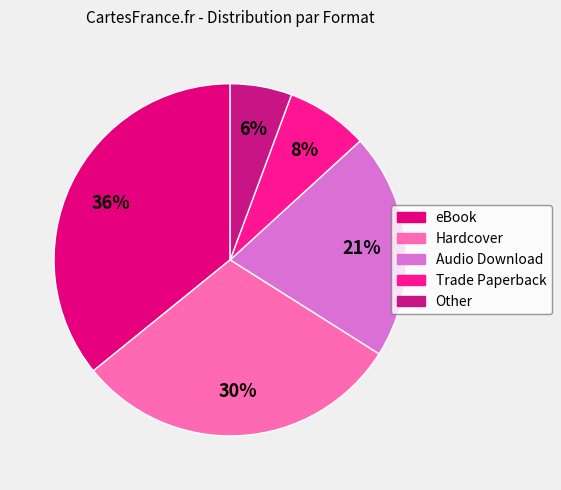

Is Hardcover the majority of the pie?

No